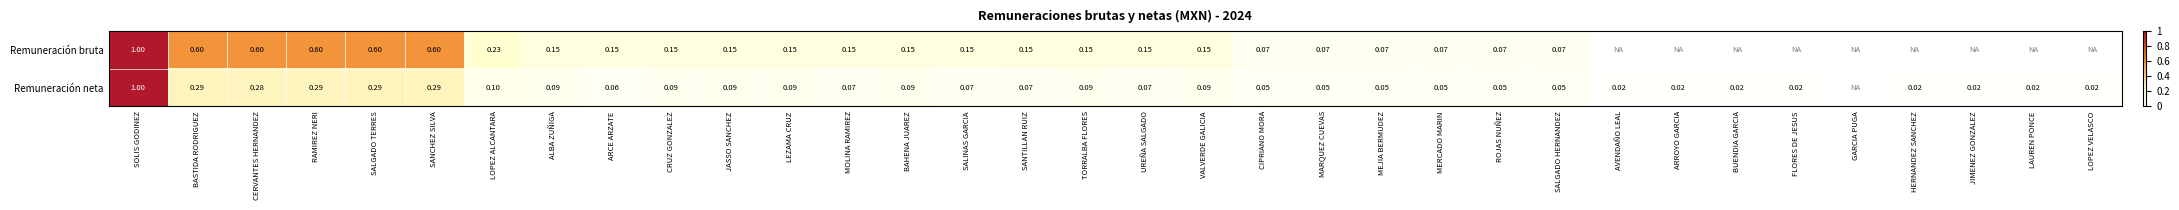

The Remuneración bruta series shows 0.0 at MERCADO MARIN. True or false?

False